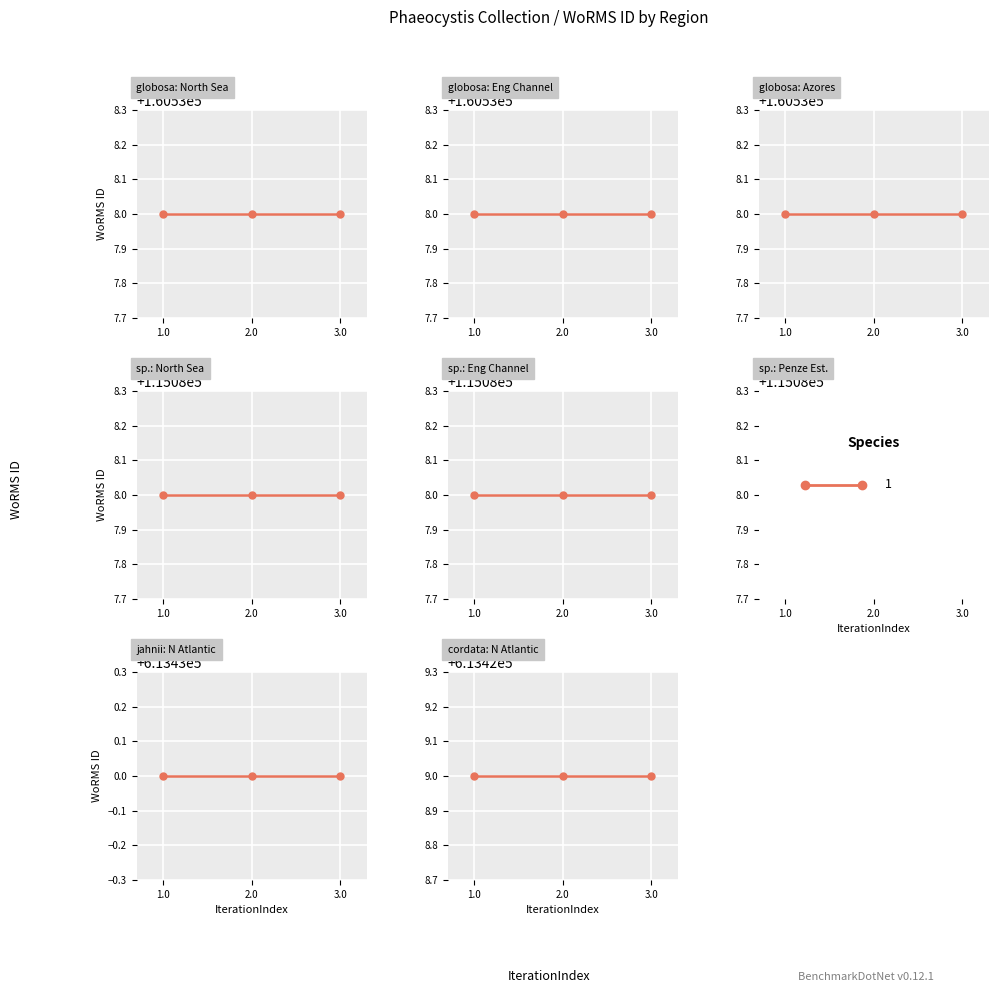

What are all the series names shown in the legend?

Phaeocystis globosa, Phaeocystis sp., Phaeocystis jahnii, Phaeocystis cordata